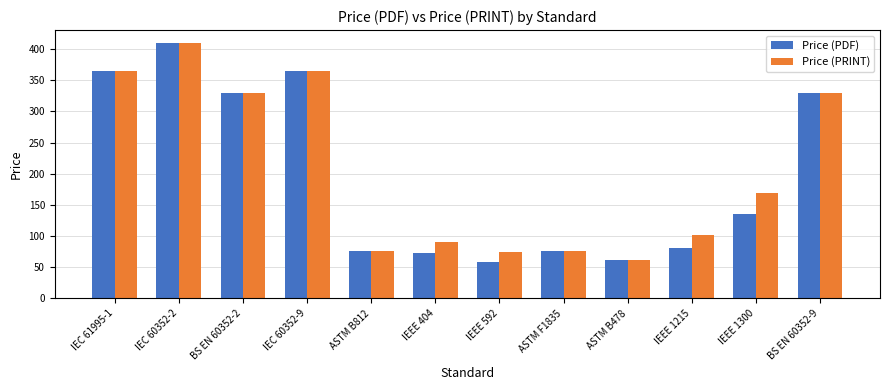

How many bars are there in each group?

2